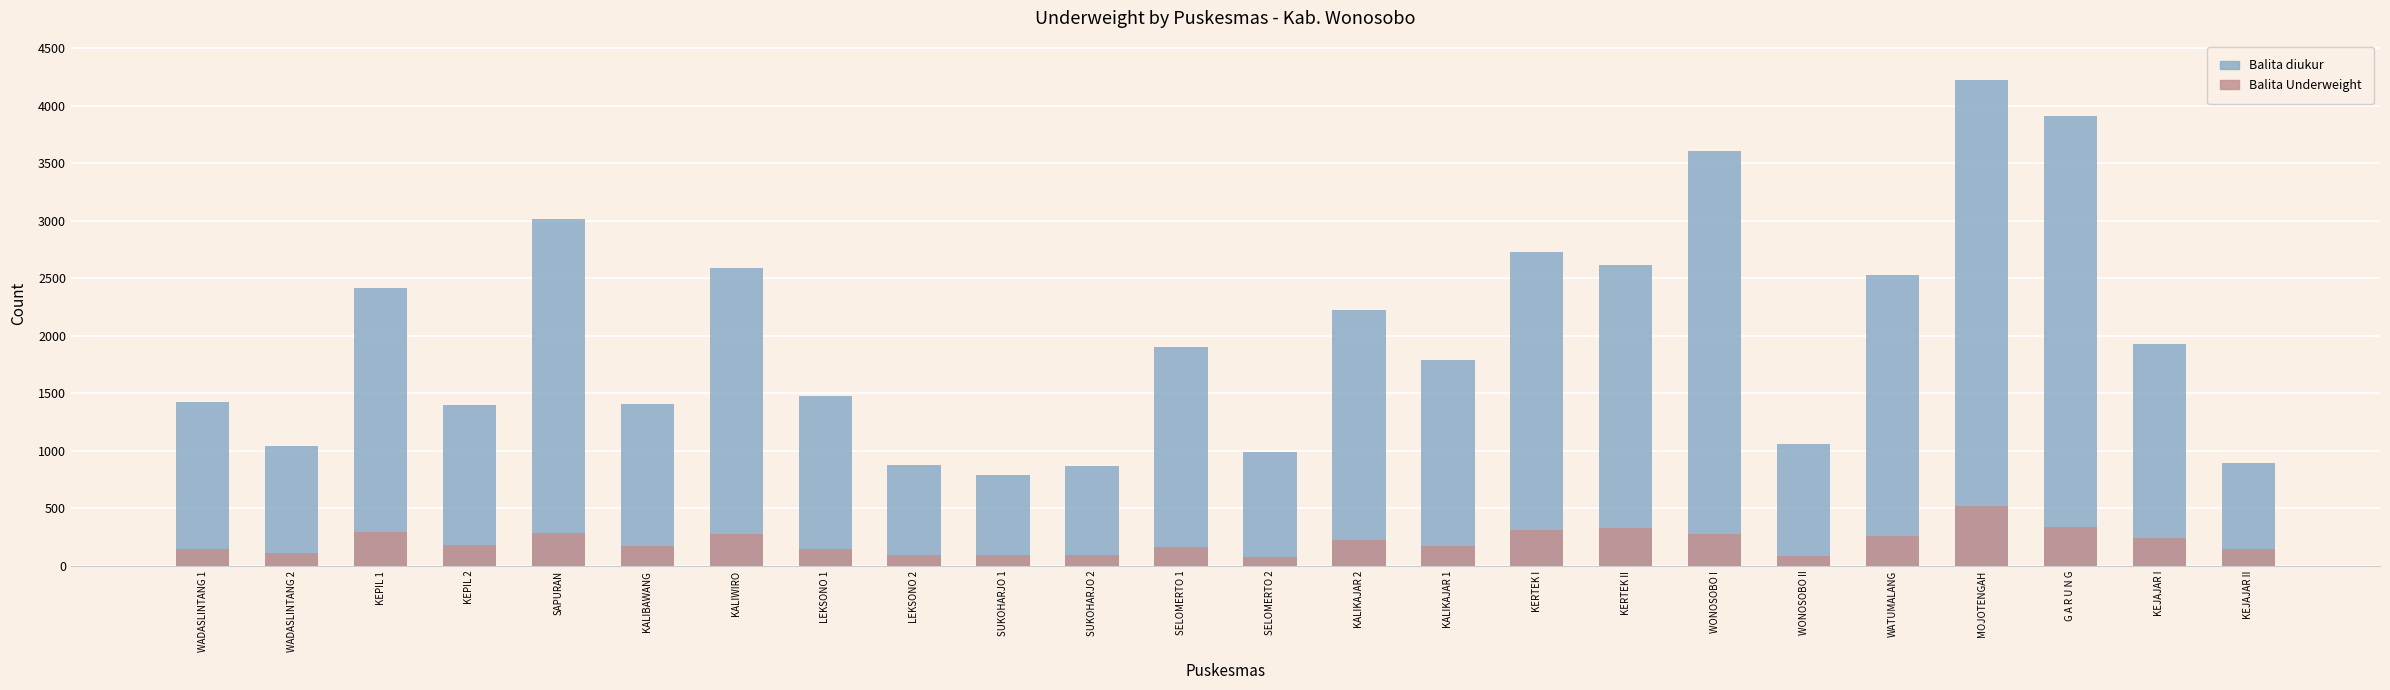

At which category does the chart reach its minimum across all series?

SELOMERTO 2